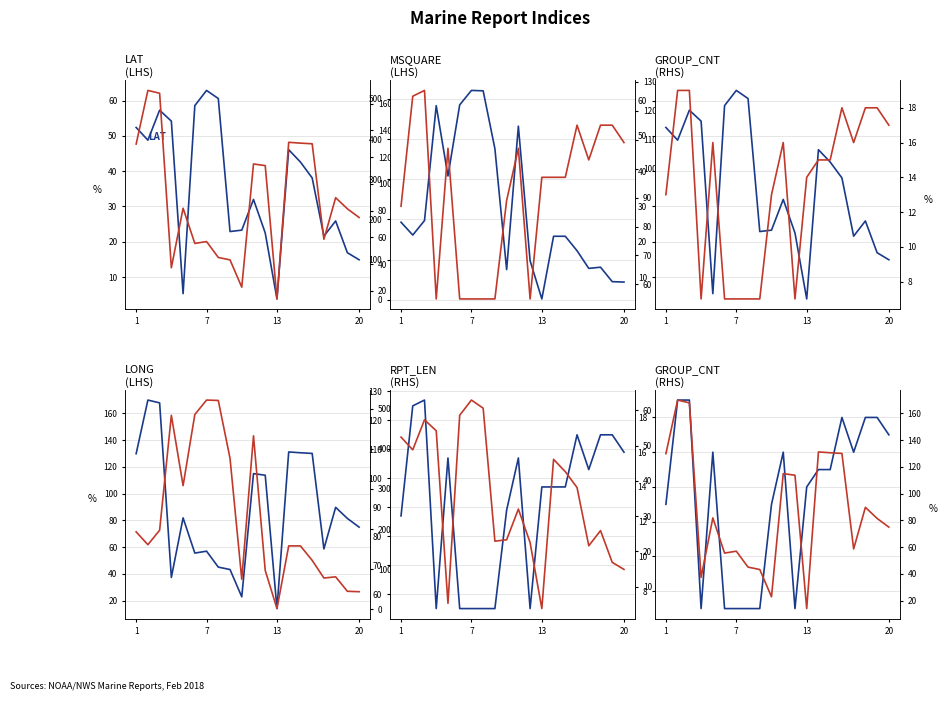

How many data points does each series have?

20